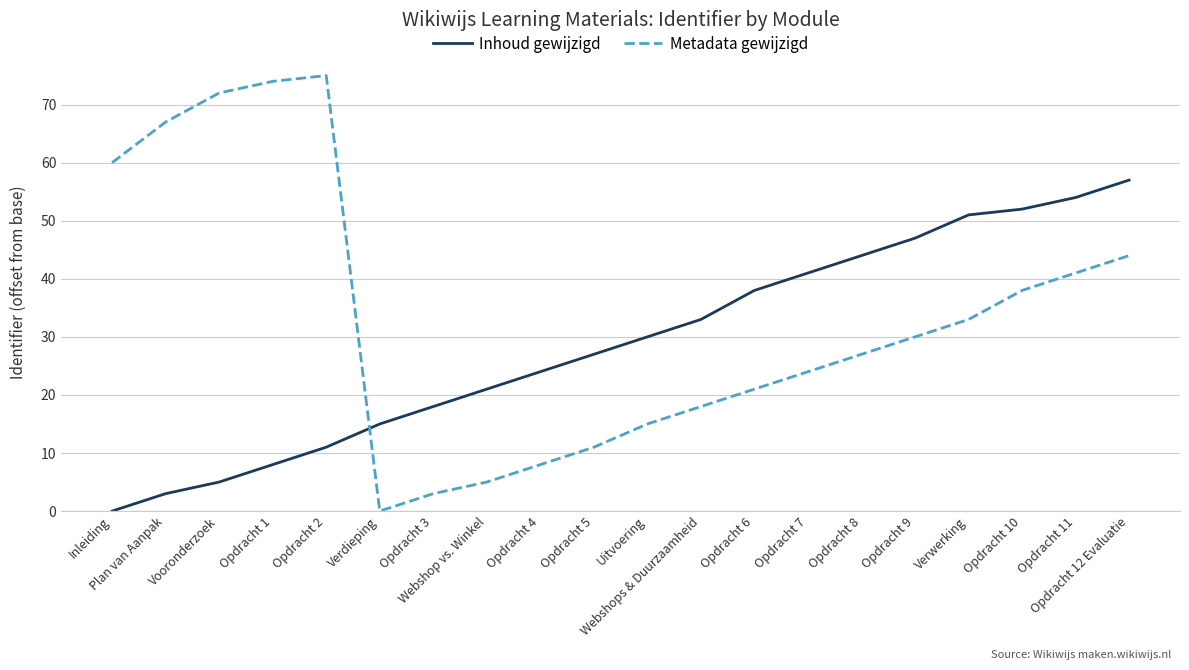

Reading right to left, transcribe all the data shown in this chart.

Inhoud gewijzigd: 57	54	52	51	47	44	41	38	33	30	27	24	21	18	15	11	8	5	3	0
Metadata gewijzigd: 44	41	38	33	30	27	24	21	18	15	11	8	5	3	0	75	74	72	67	60